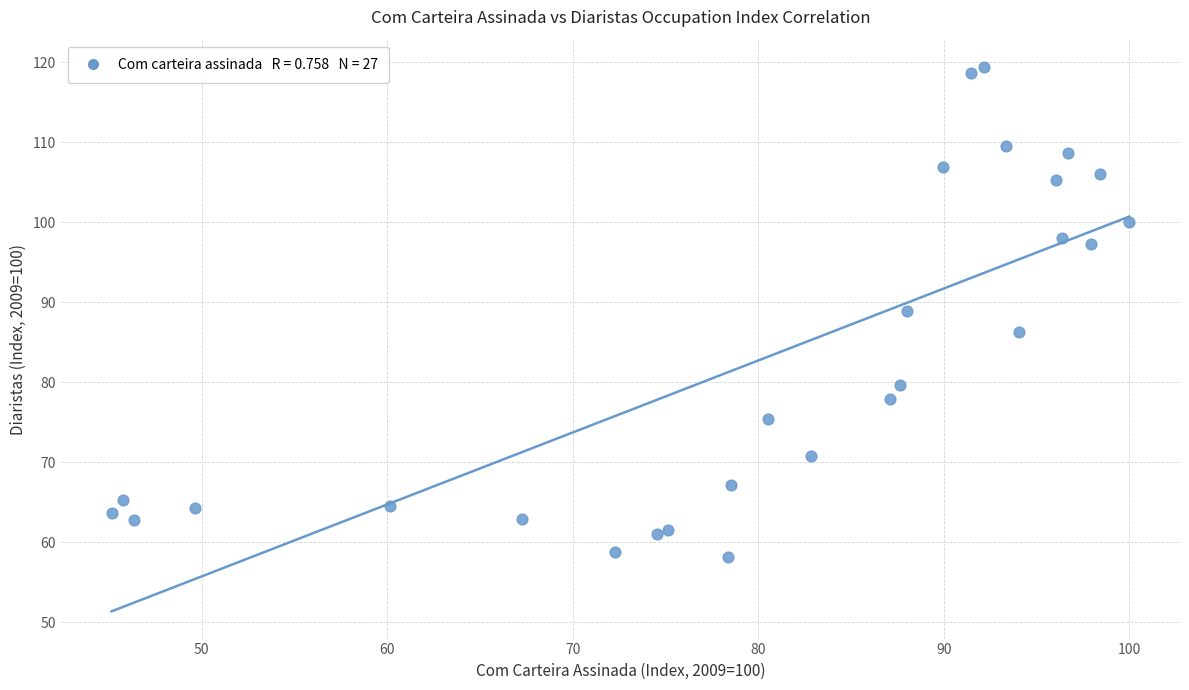

What is the range of Y values (max minus min)?

61.3